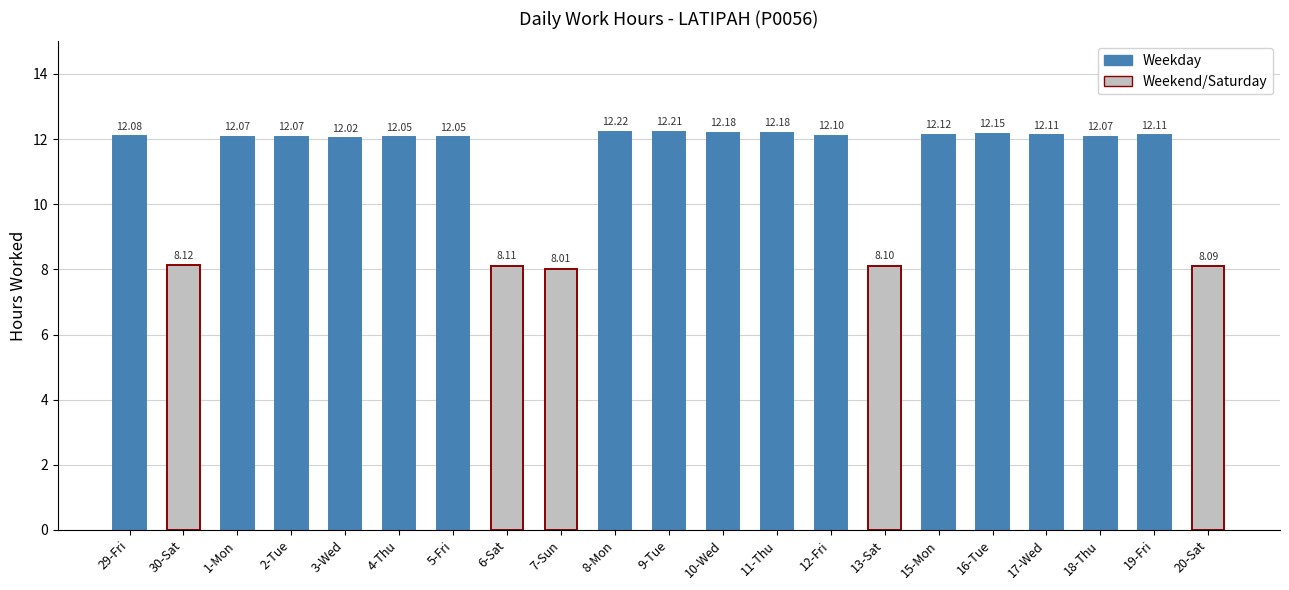

Where is the data nearest to the value 10?

30-Sat